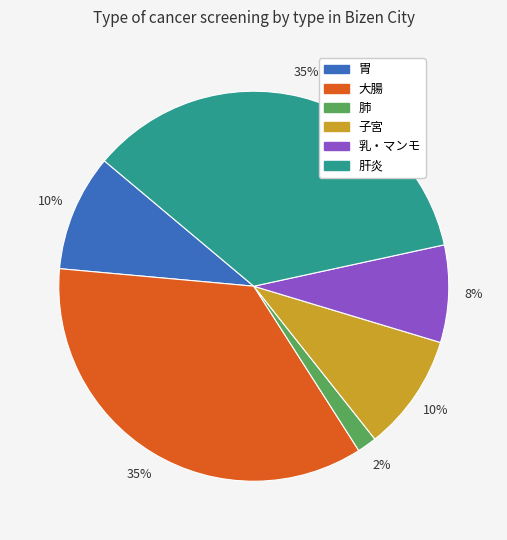

To the nearest percent, what is the average slice percentage?

17%